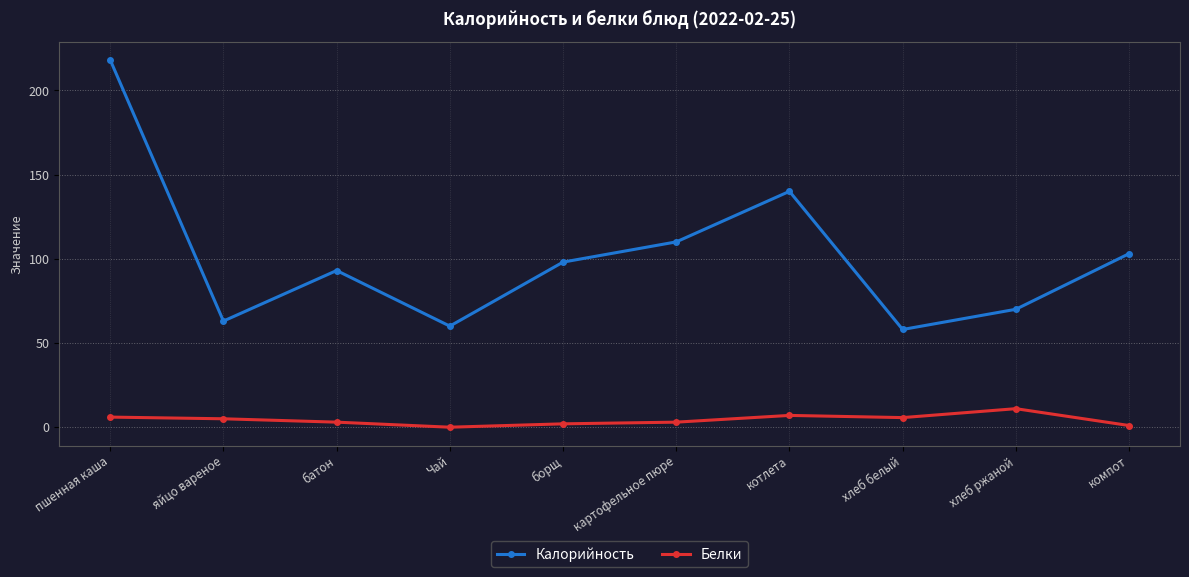

The value of Калорийность at котлета is 234.5. True or false?

False